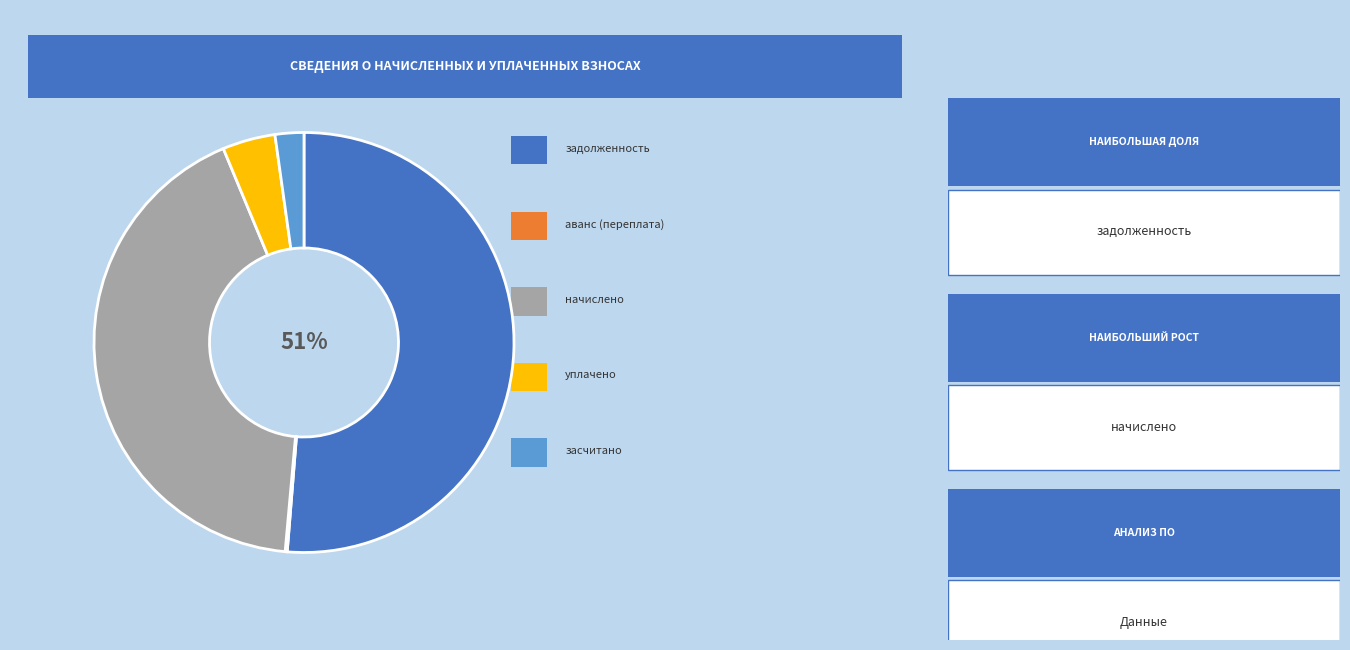

To the nearest percent, what is the average slice percentage?

20%